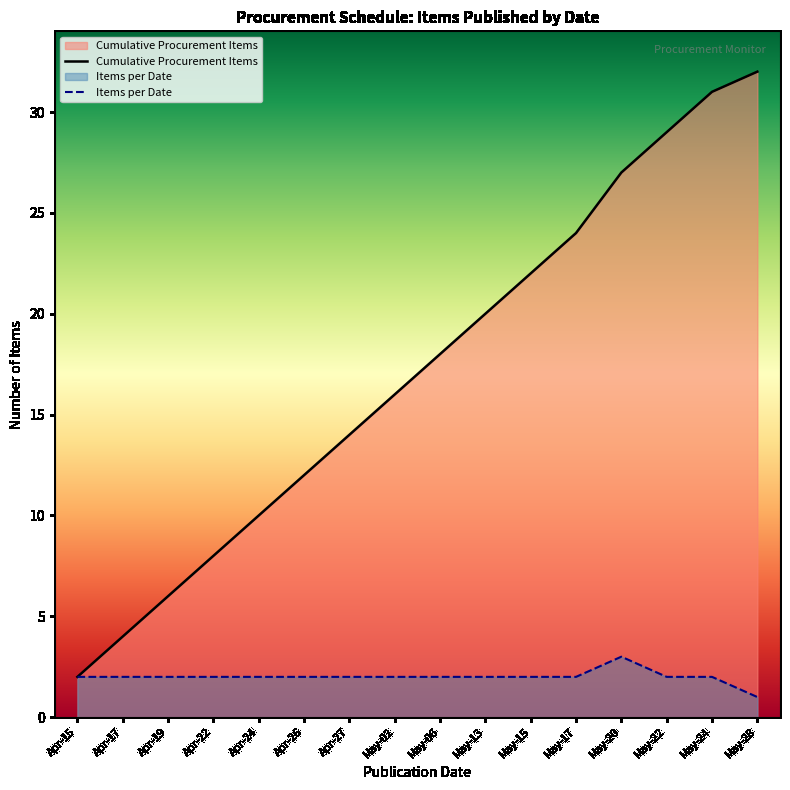

The value of Cumulative Procurement Items at May-06 is 18. True or false?

True